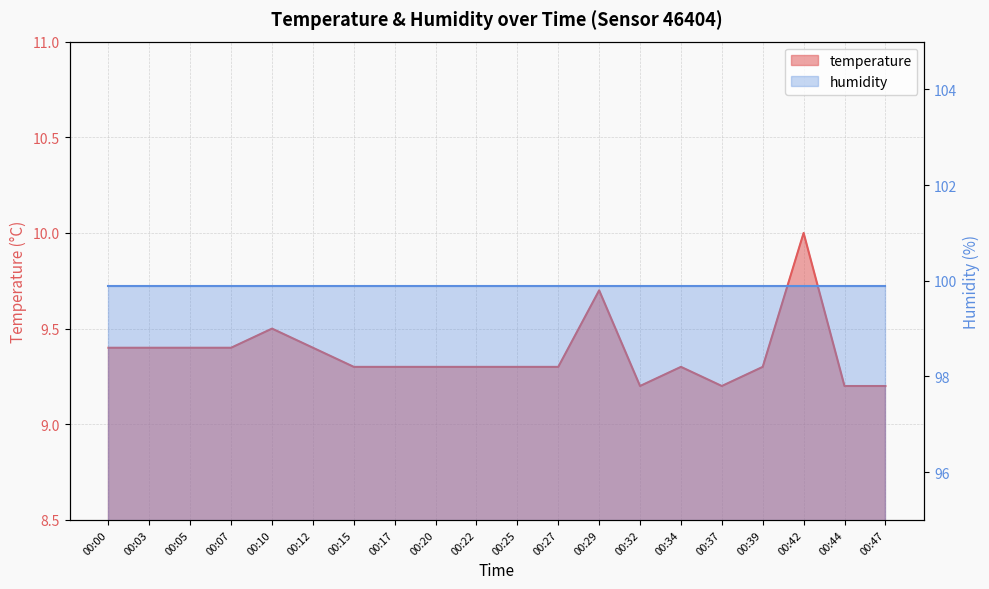

Does the chart display data point markers on the line(s)?

No